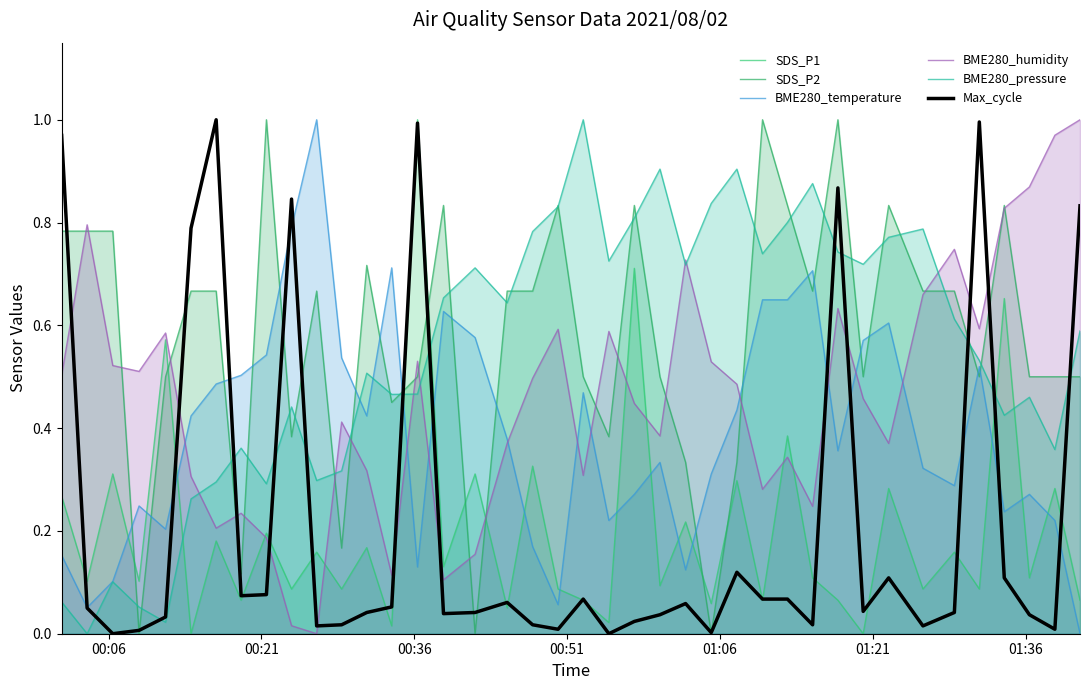

Reading right to left, transcribe all the data shown in this chart.

SDS_P1: 0.1	0.3	0.1	0.7	0.1	0.2	0.1	0.3	0.0	0.1	0.1	0.4	0.1	0.3	0.1	0.2	0.1	0.7	0.0	0.1	0.1	0.3	0.1	0.3	0.1	1.0	0.0	0.2	0.1	0.2	0.1	0.2	0.1	0.2	0.0	0.6	0.1	0.3	0.1	0.3
SDS_P2: 0.5	0.5	0.5	0.8	0.5	0.7	0.7	0.8	0.5	1.0	0.7	0.8	1.0	0.3	0.0	0.3	0.5	0.8	0.4	0.5	0.8	0.7	0.7	0.0	0.8	0.5	0.4	0.7	0.2	0.7	0.4	1.0	0.1	0.7	0.7	0.5	0.0	0.8	0.8	0.8
BME280_temperature: 0.0	0.2	0.3	0.2	0.5	0.3	0.3	0.6	0.6	0.4	0.7	0.6	0.6	0.4	0.3	0.1	0.3	0.3	0.2	0.5	0.1	0.2	0.4	0.6	0.6	0.1	0.7	0.4	0.5	1.0	0.8	0.5	0.5	0.5	0.4	0.2	0.2	0.1	0.1	0.2
BME280_humidity: 1.0	1.0	0.9	0.8	0.6	0.7	0.7	0.4	0.5	0.6	0.2	0.3	0.3	0.5	0.5	0.7	0.4	0.4	0.6	0.3	0.6	0.5	0.4	0.2	0.1	0.5	0.1	0.3	0.4	0.0	0.0	0.2	0.2	0.2	0.3	0.6	0.5	0.5	0.8	0.5
BME280_pressure: 0.6	0.4	0.5	0.4	0.5	0.6	0.8	0.8	0.7	0.7	0.9	0.8	0.7	0.9	0.8	0.7	0.9	0.8	0.7	1.0	0.8	0.8	0.6	0.7	0.7	0.5	0.5	0.5	0.3	0.3	0.4	0.3	0.4	0.3	0.3	0.0	0.1	0.1	0.0	0.1
Max_cycle: 0.8	0.0	0.0	0.1	1.0	0.0	0.0	0.1	0.0	0.9	0.0	0.1	0.1	0.1	0.0	0.1	0.0	0.0	0.0	0.1	0.0	0.0	0.1	0.0	0.0	1.0	0.1	0.0	0.0	0.0	0.8	0.1	0.1	1.0	0.8	0.0	0.0	0.0	0.1	1.0